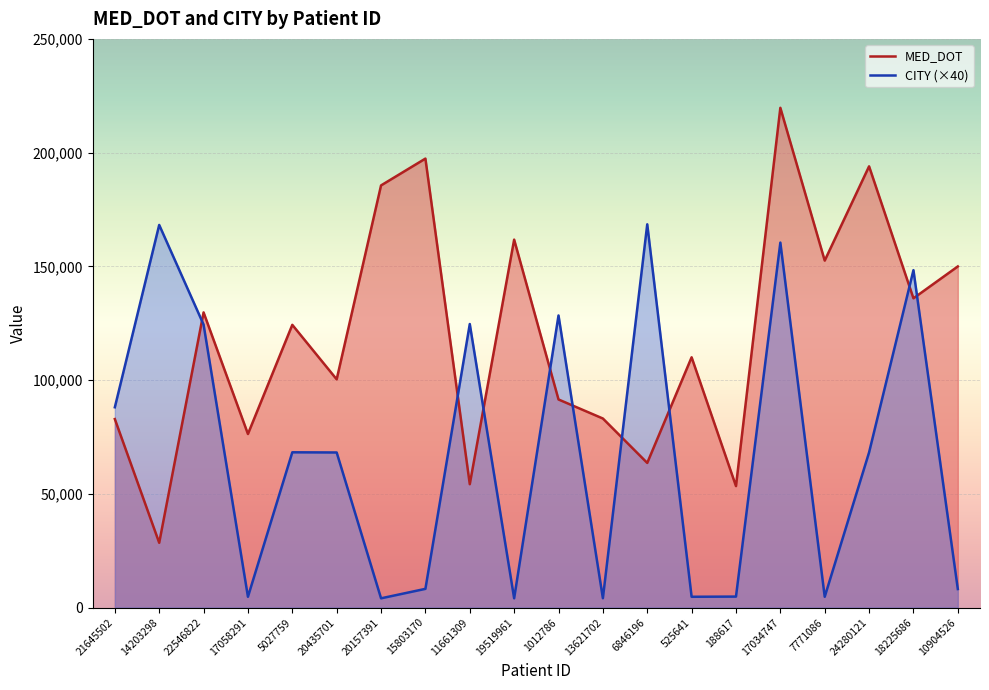

How many lines are shown in the chart?

2